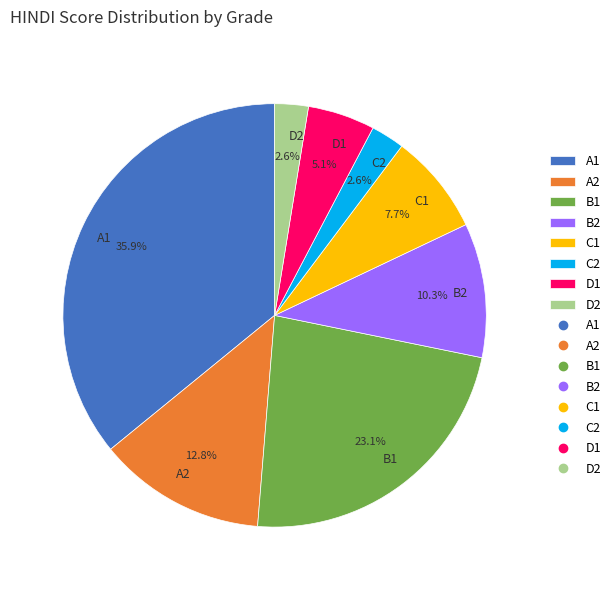

To the nearest percent, what is the difference between the largest and smallest slice percentages?

33%